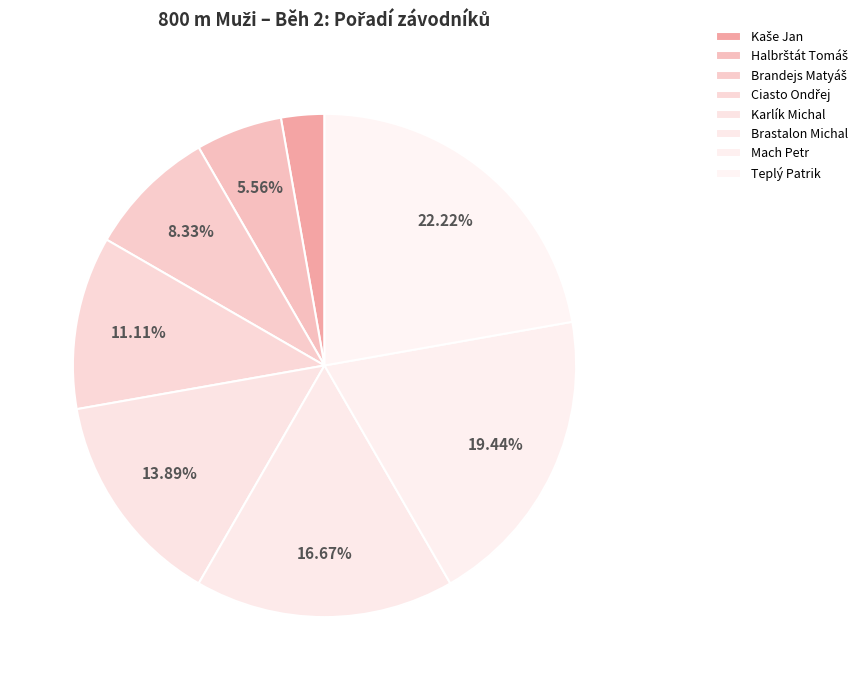

How many slices are in this pie chart?

8